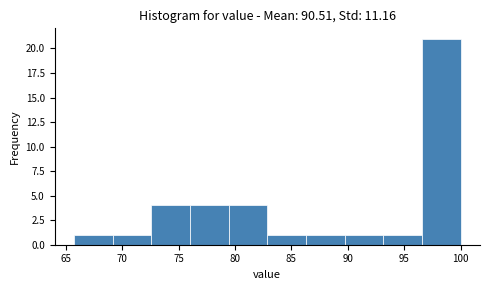

How tall is the bar that spans 93.0 to 96.5 on the x-axis? Neither the bar edges nor the heights are printed on the chart, so give them approximately, as read against the axes.

1